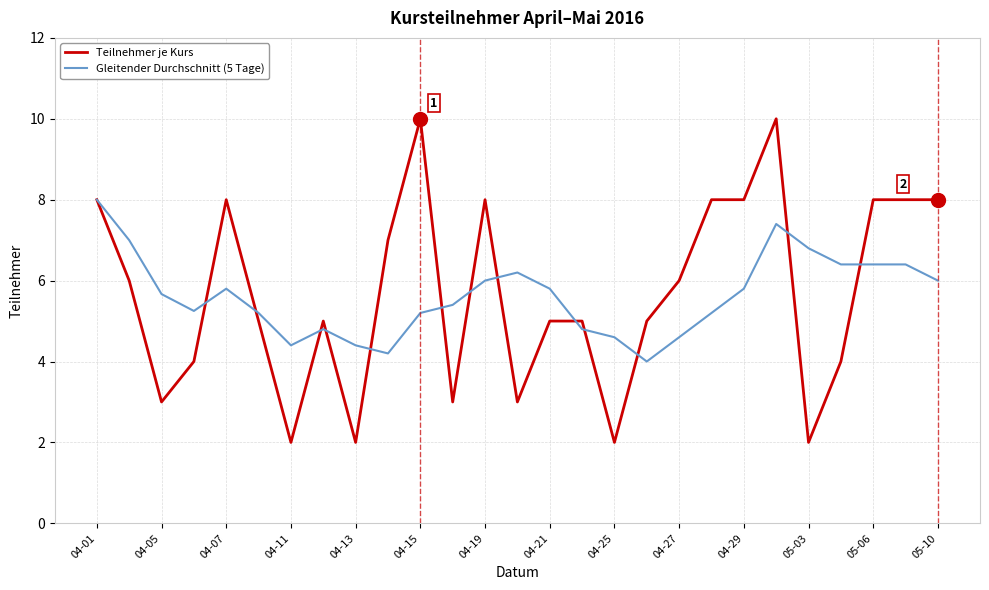

Count the Teilnehmer je Kurs values in the range 3 to 8.

21